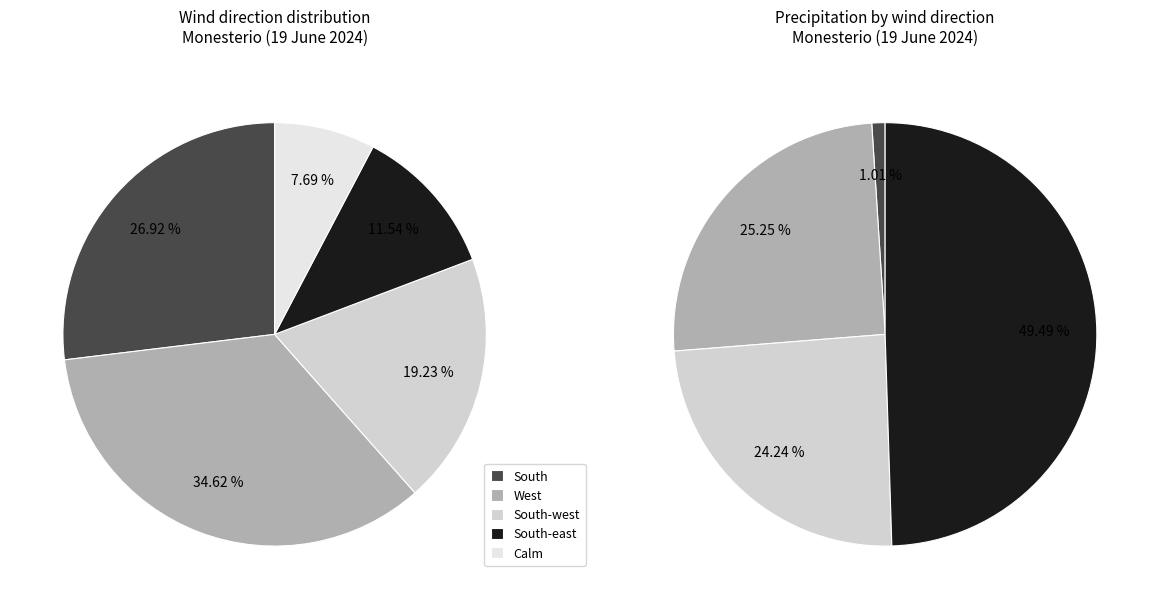

To the nearest percent, what is the average slice percentage?

20%